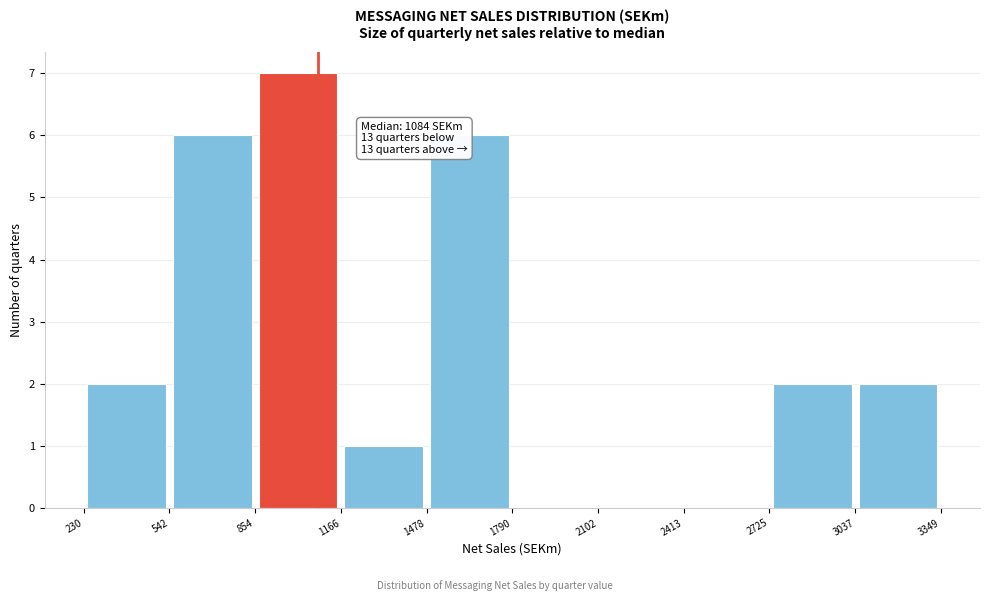

Over which range of the x-axis is the bar tallest?

854 to 1166